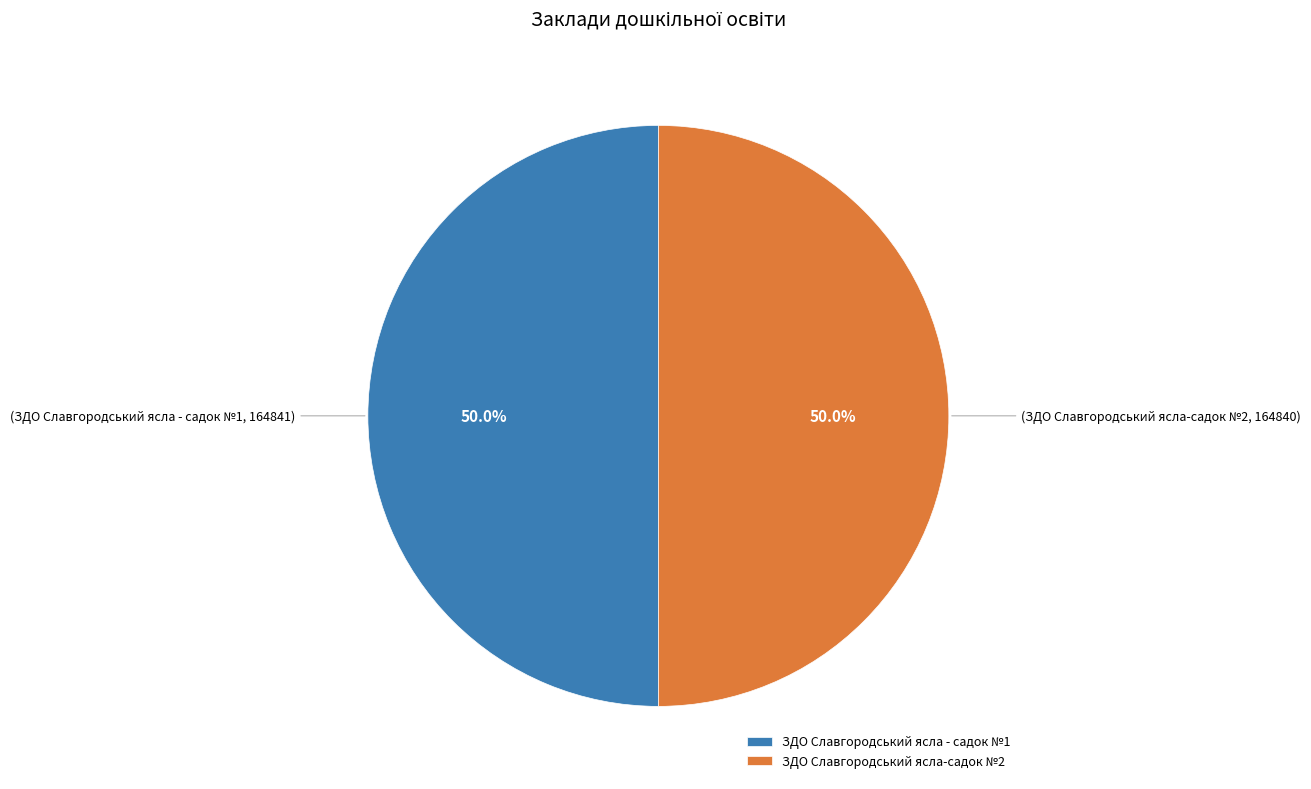

What is the ratio of the value at ЗДО Славгородський ясла - садок №1 to the value at ЗДО Славгородський ясла-садок №2?

1.0